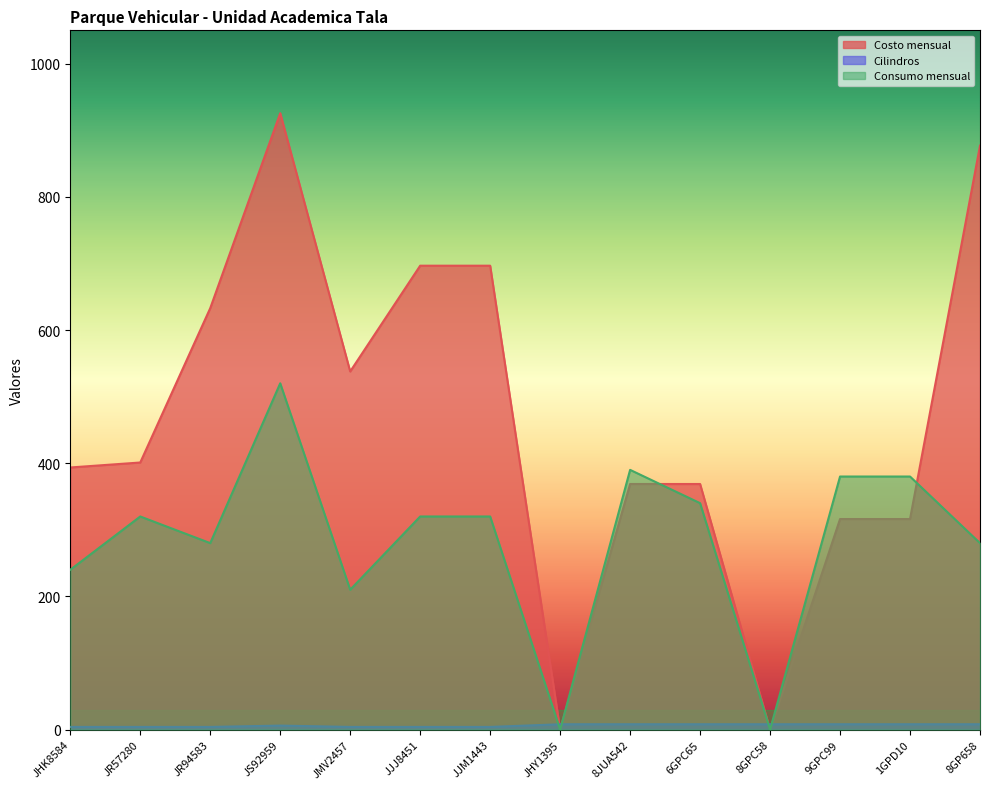

Which series has the largest total across all categories?

Costo mensual